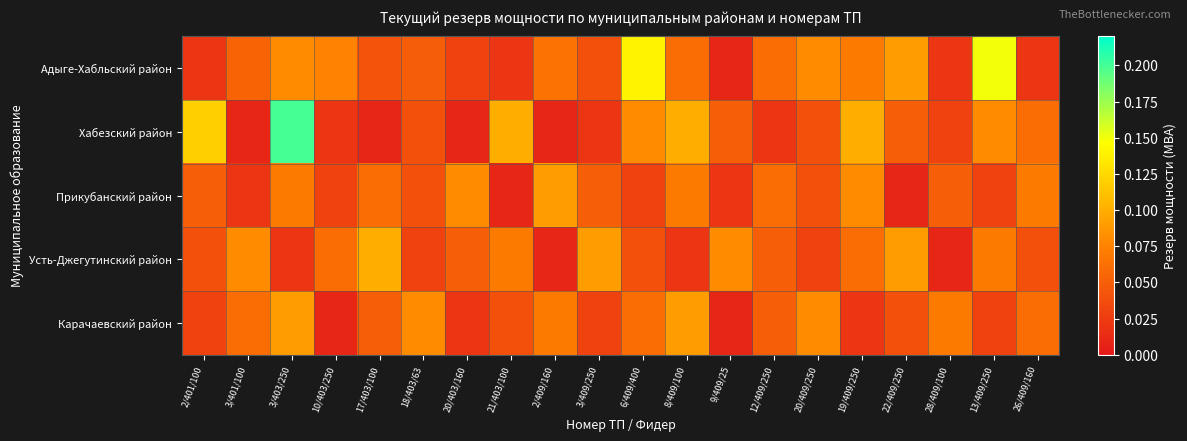

Which series has the largest total across all categories?

Адыге-Хабльский район